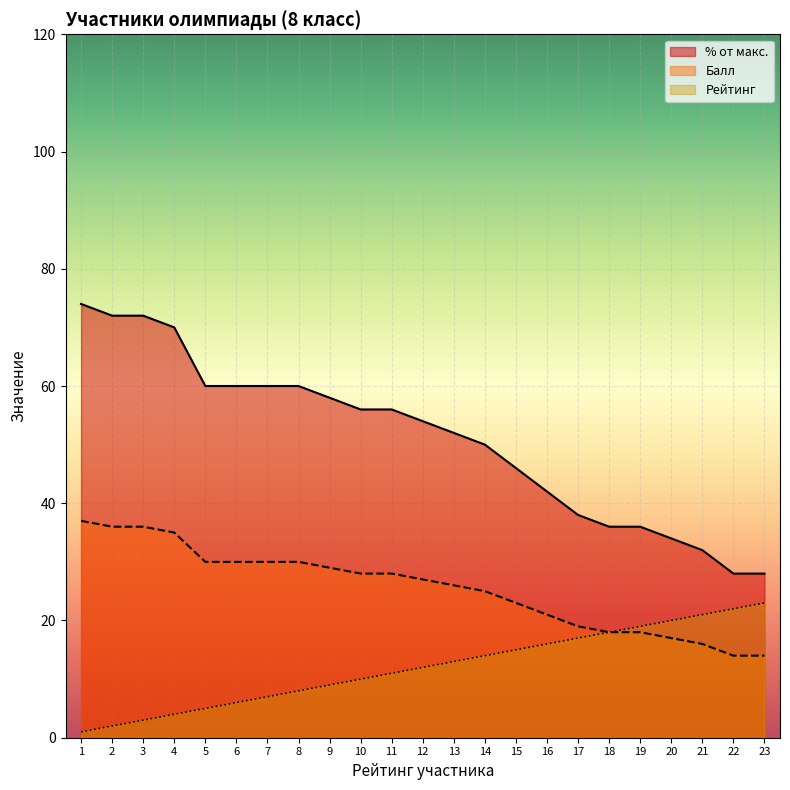

Where does the Рейтинг series first go above 12?

13